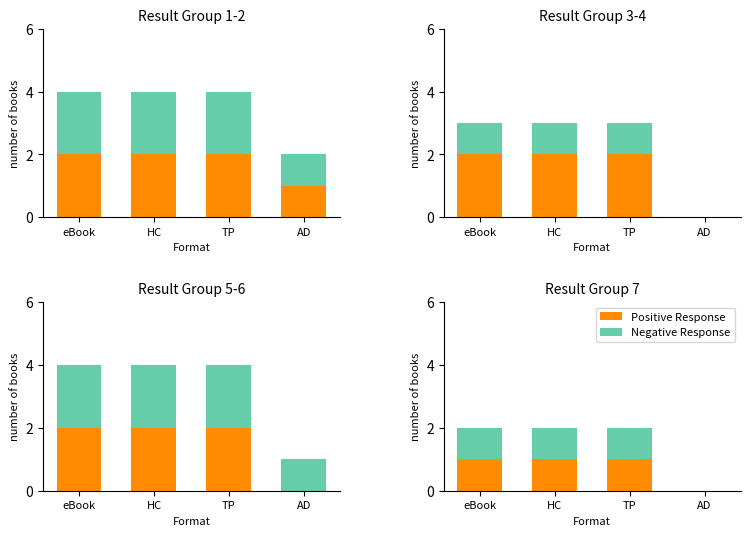

What is the label of the 2nd bar from the left?

HC